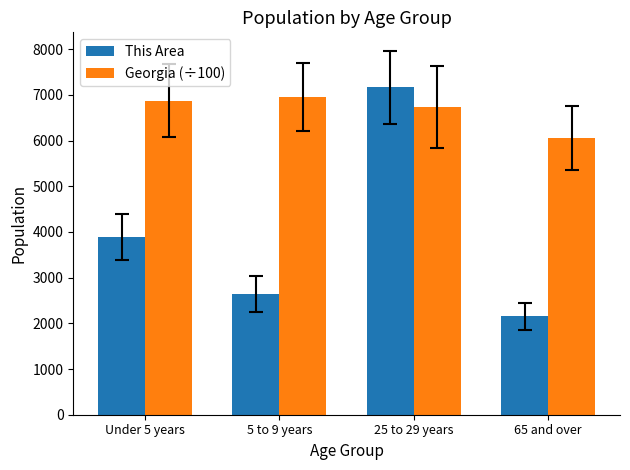

The value of Georgia (÷100) at 5 to 9 years is 3346.0. True or false?

False